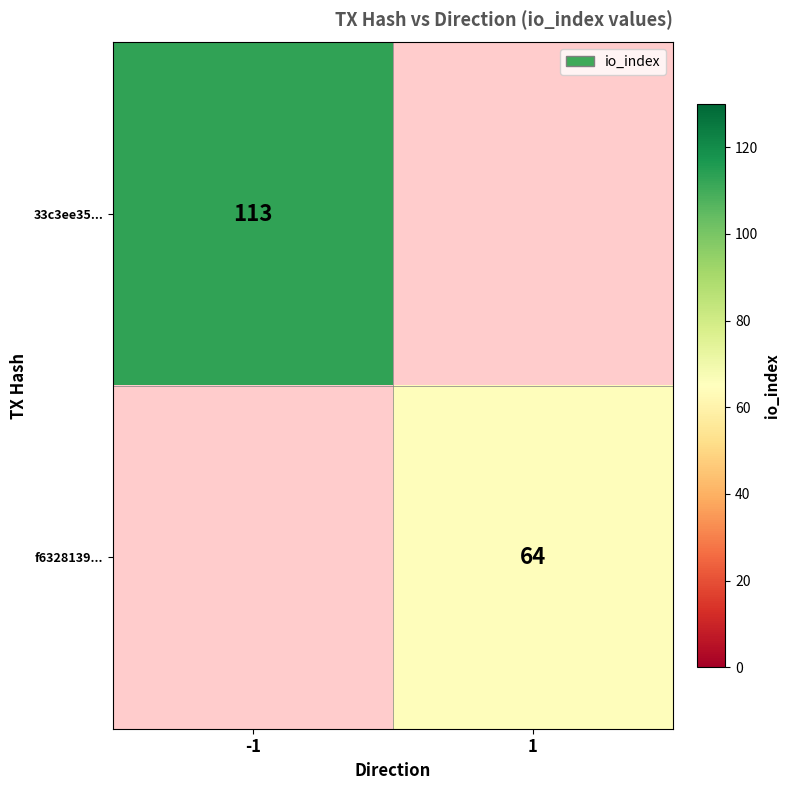

The 33c3ee35... series shows 113 at -1. True or false?

True